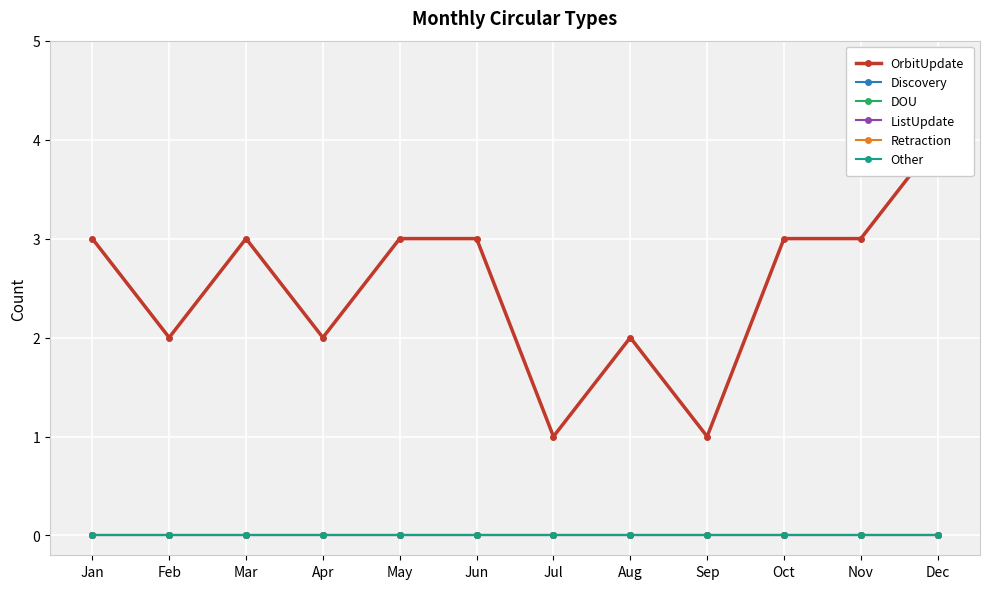

How many data points does each series have?

12